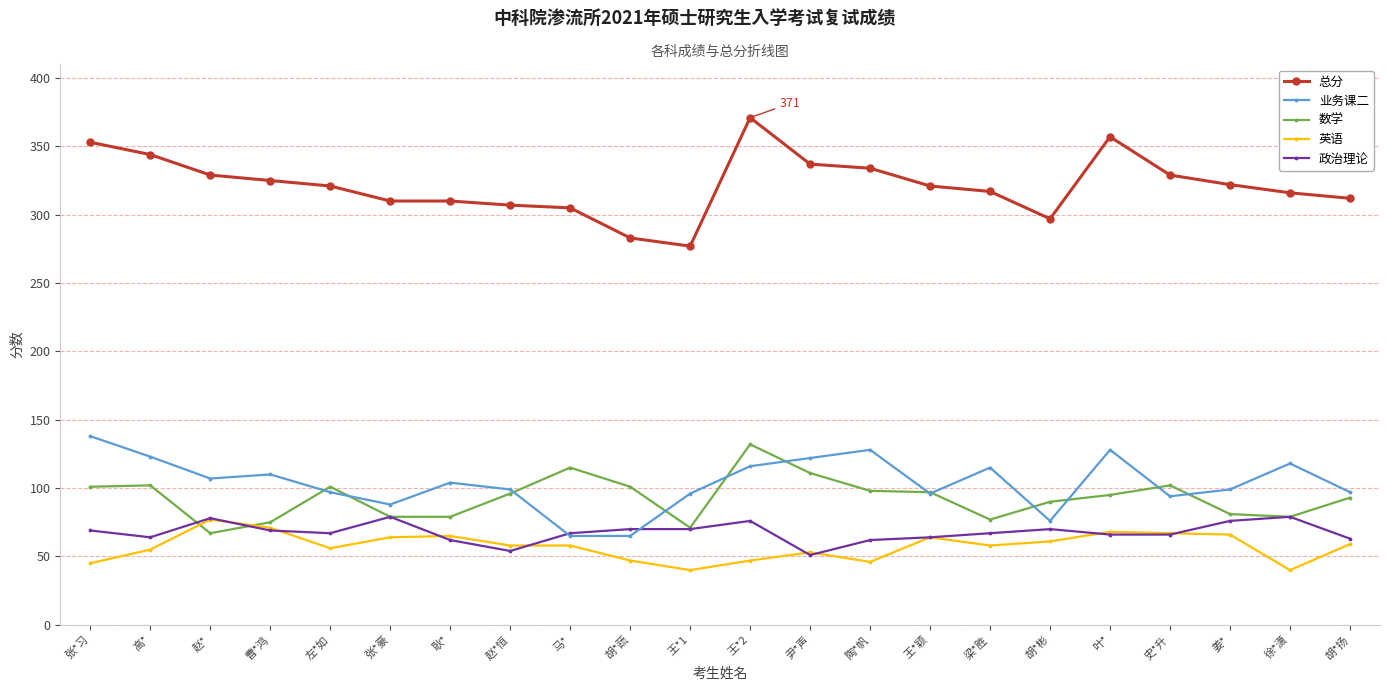

True or false: 业务课二 and 英语 cross at least once.

False